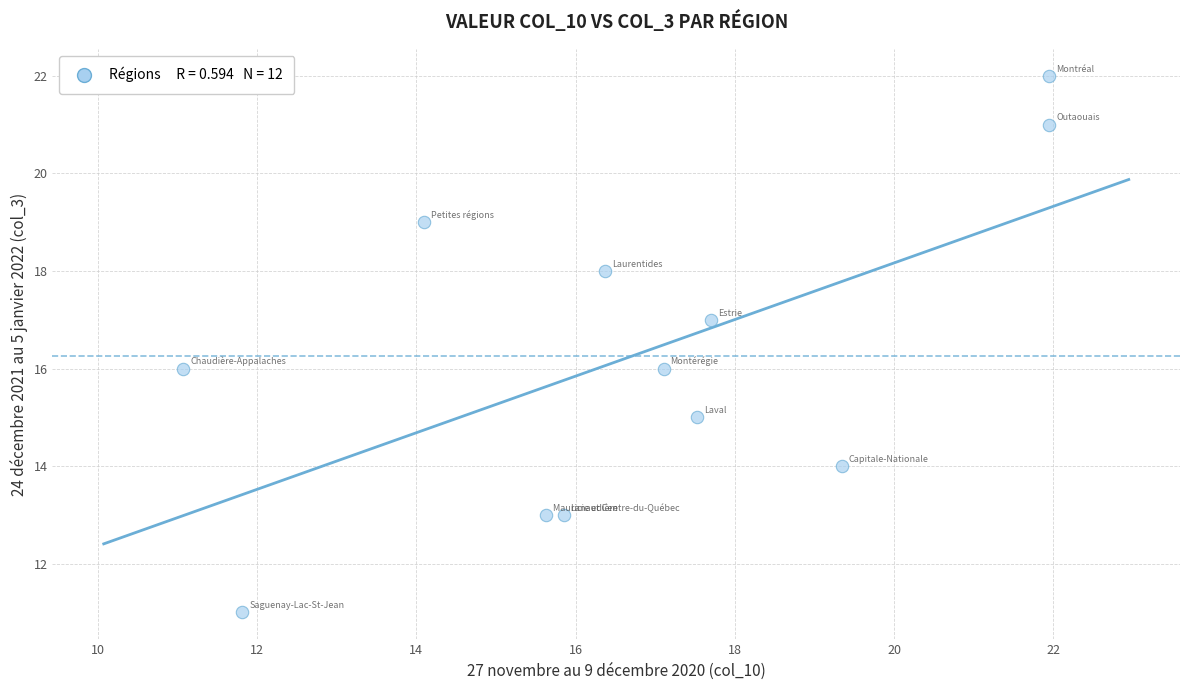

What is the average Y value?

16